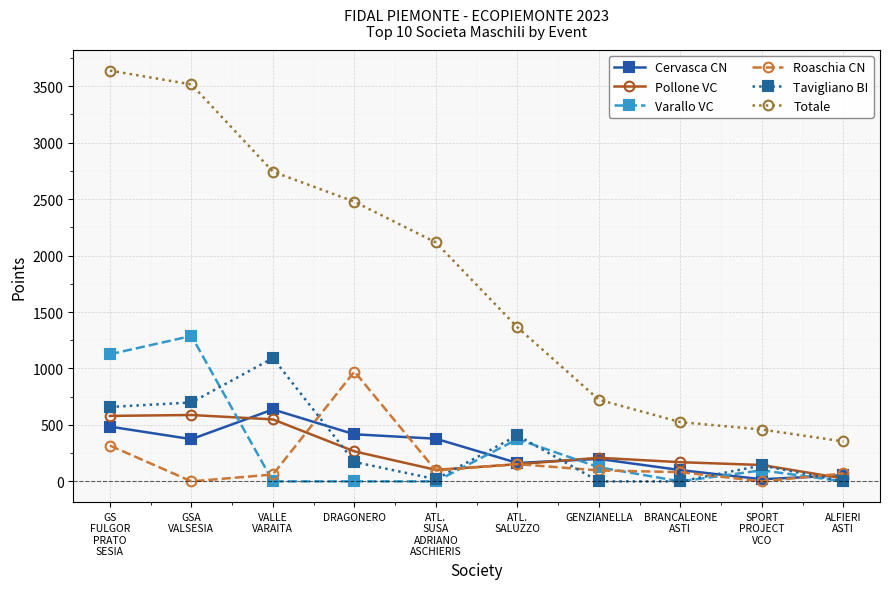

At which label does Tavigliano BI first exceed 172?

GS
FULGOR
PRATO
SESIA